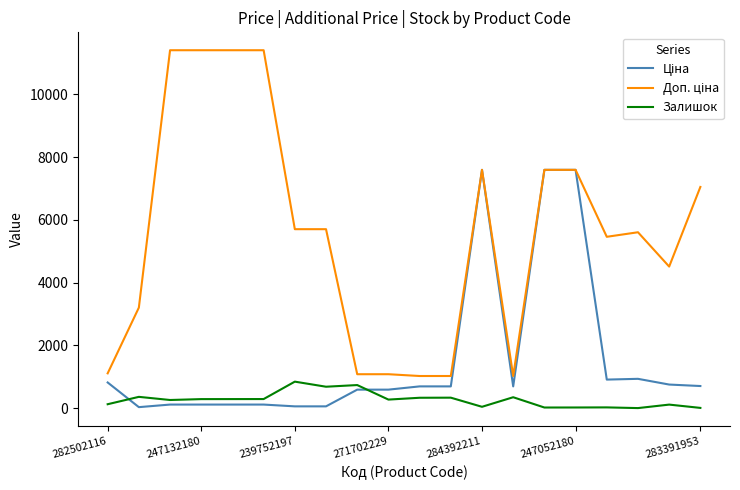

Rank the categories by Залишок value from lowest to highest.

17, 19, 14, 15, 16, 12, 18, 282502116, 239752197, 9, 271702229, 284392211, 247052180, 10, 11, 13, 247132180, 7, 8, 283391953